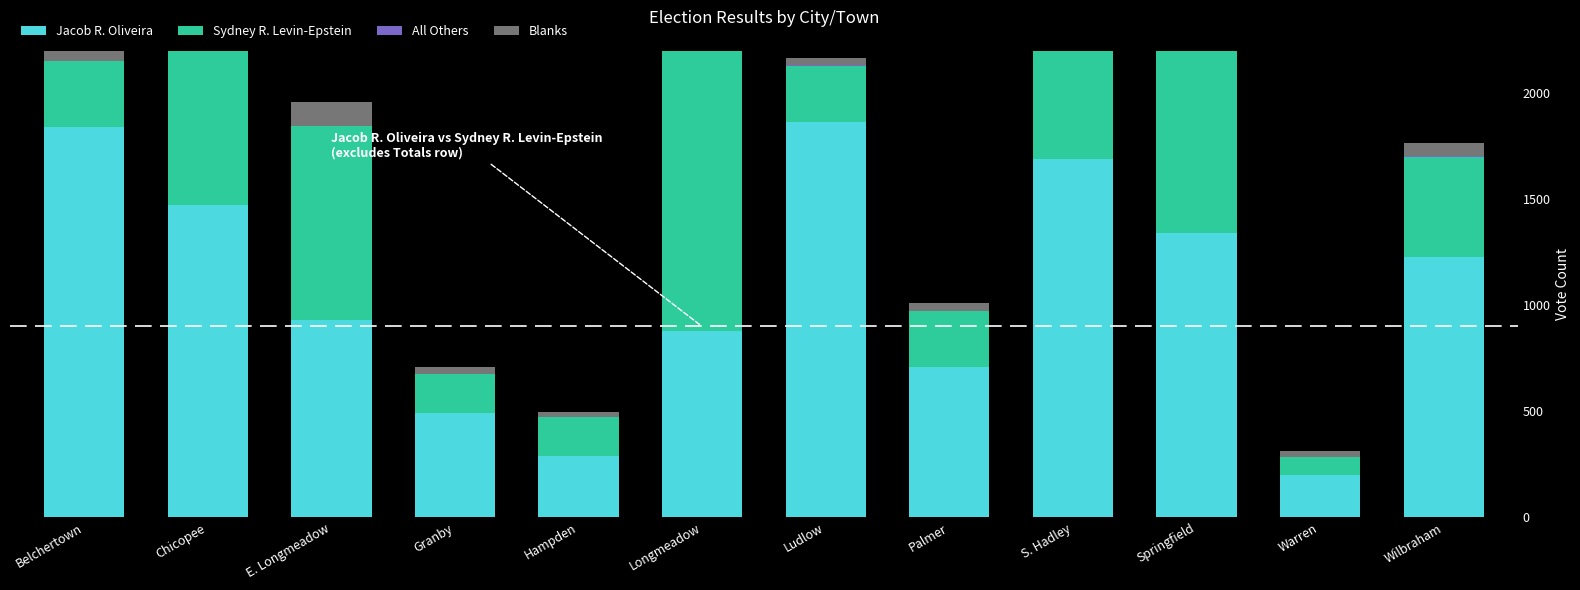

At how many categories does at least one series exceed 1334?

6